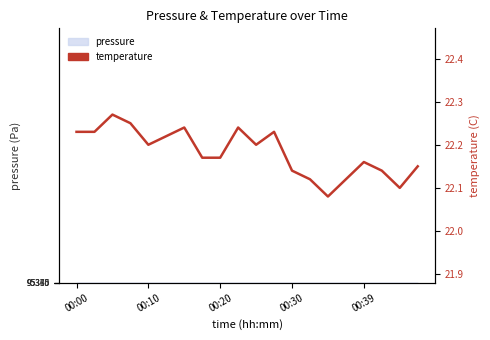

Which has a higher value, 10 or 15?

10